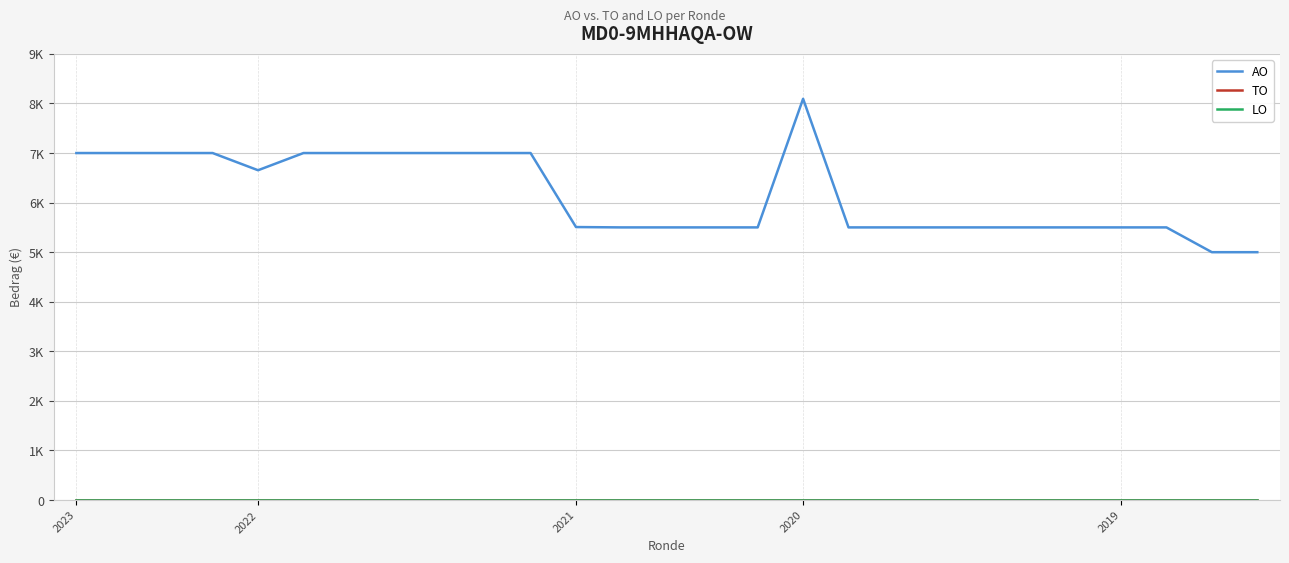

What is the label of the 24th point from the right?

2020